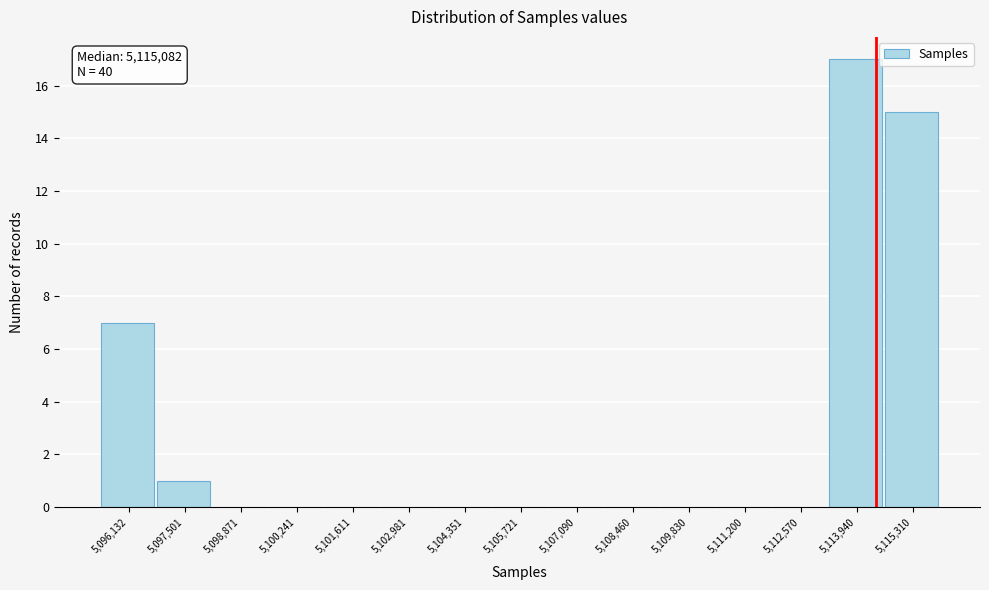

Reading left to right, what are all the values shown in this chart?

5,096,132=7	5,097,501=1	5,098,871=0	5,100,241=0	5,101,611=0	5,102,981=0	5,104,351=0	5,105,721=0	5,107,090=0	5,108,460=0	5,109,830=0	5,111,200=0	5,112,570=0	5,113,940=17	5,115,310=15